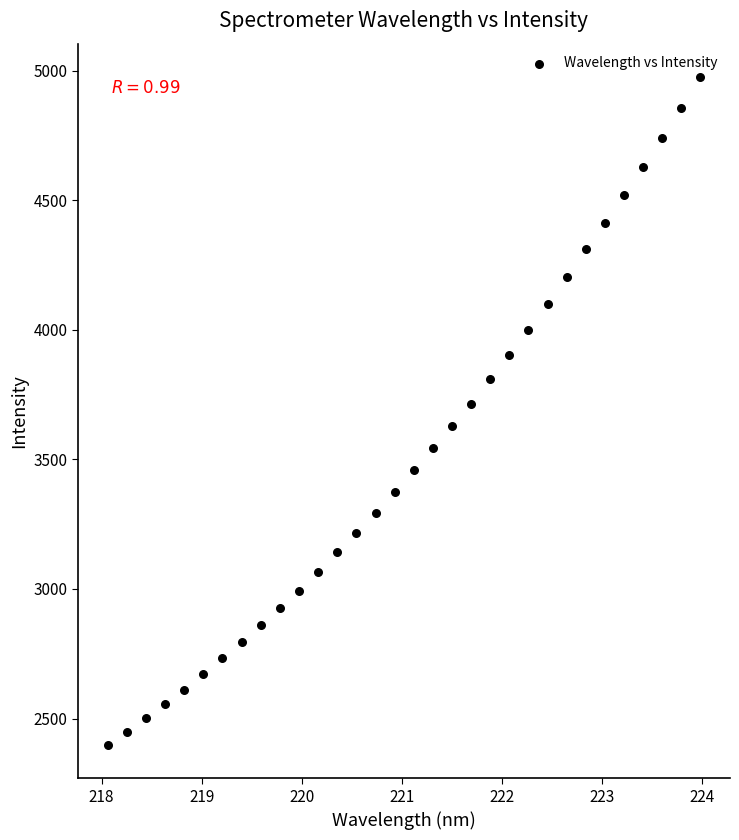

What is the range of Y values (max minus min)?

2577.9